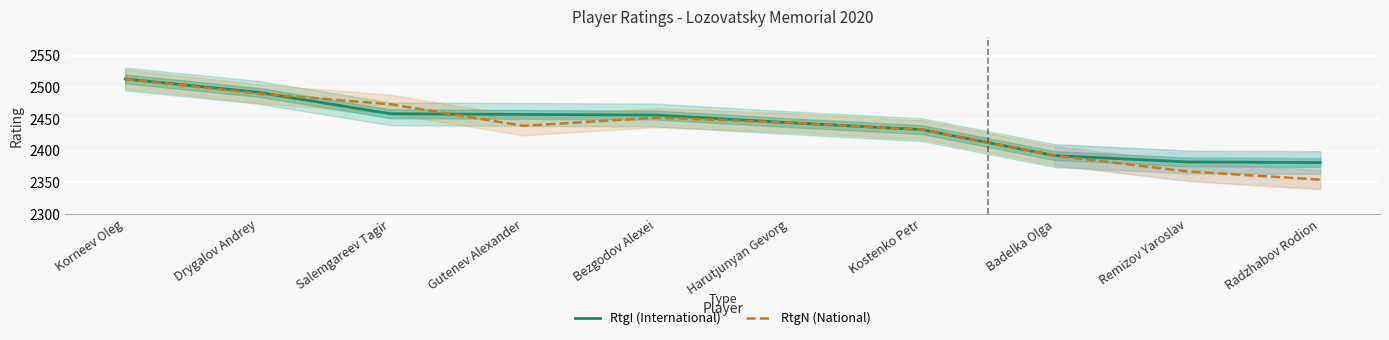

What are all the series names shown in the legend?

RtgI (International), RtgN (National)